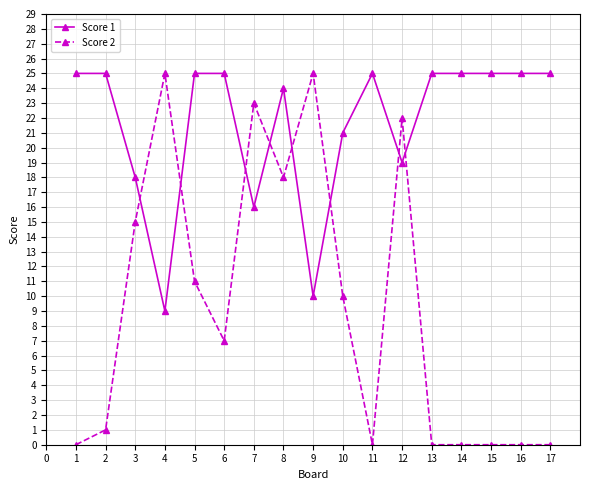

List the series in order of their overall mean, lowest first.

Score 2, Score 1